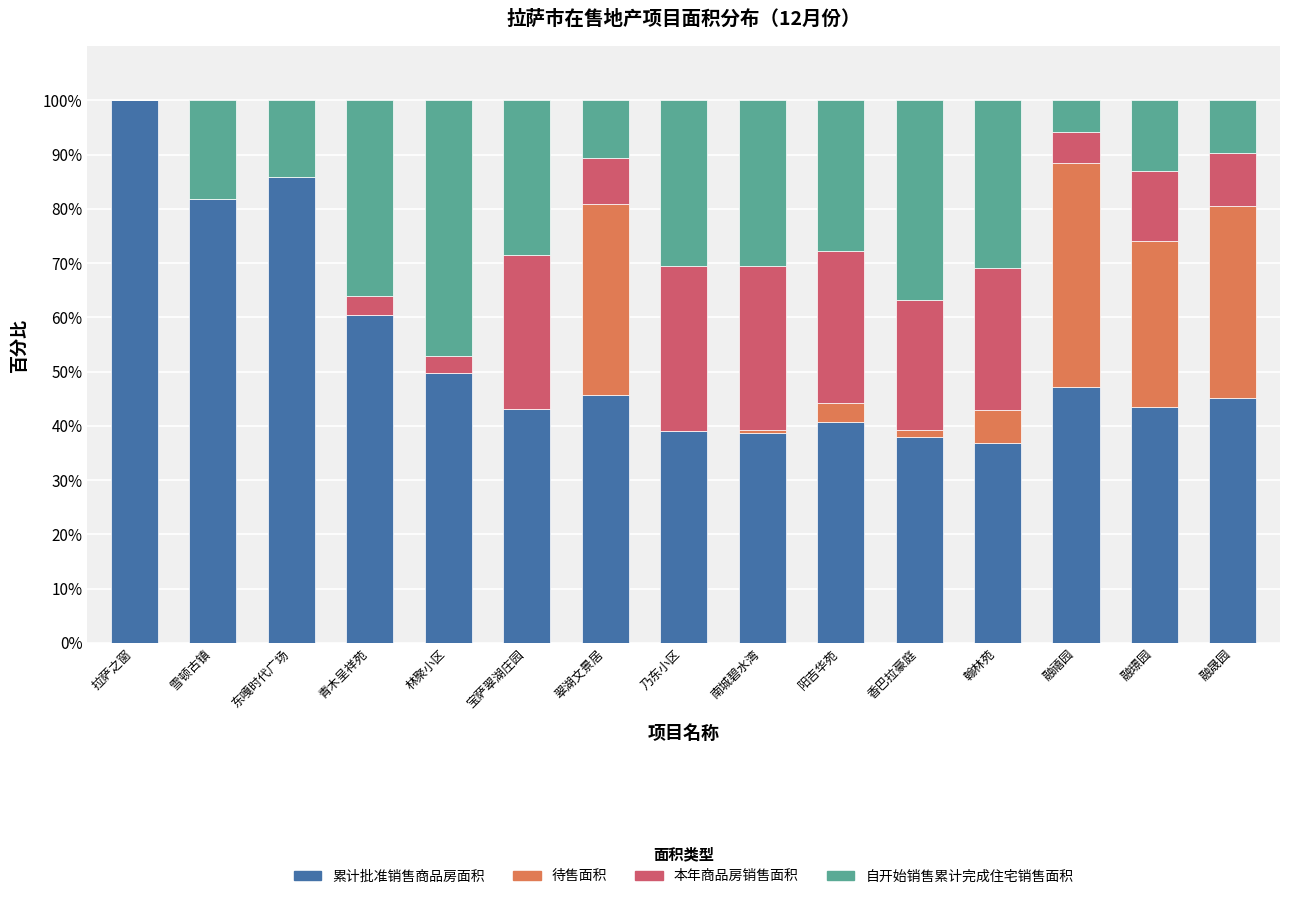

What is the sum of the 累计批准销售商品房面积 values at 翠湖文景居 and 融璟园?

89.3